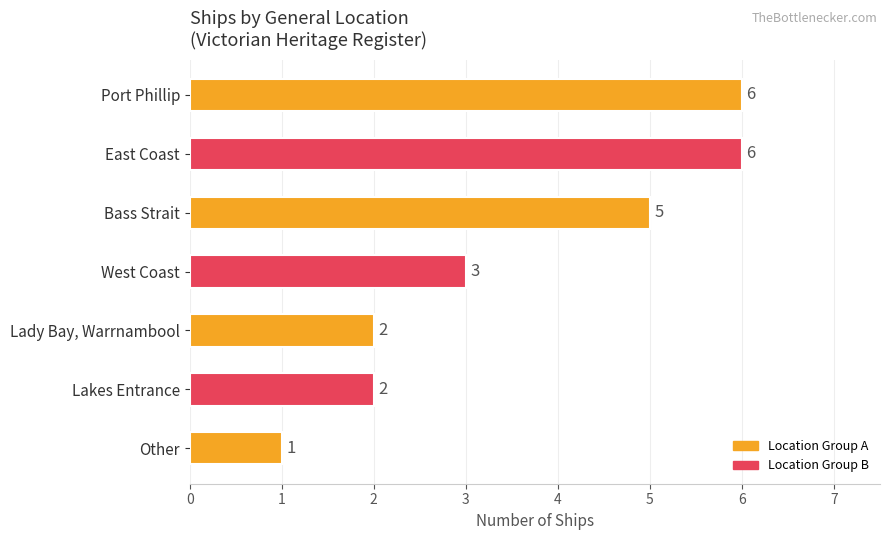

At which label is the value closest to 3?

West Coast